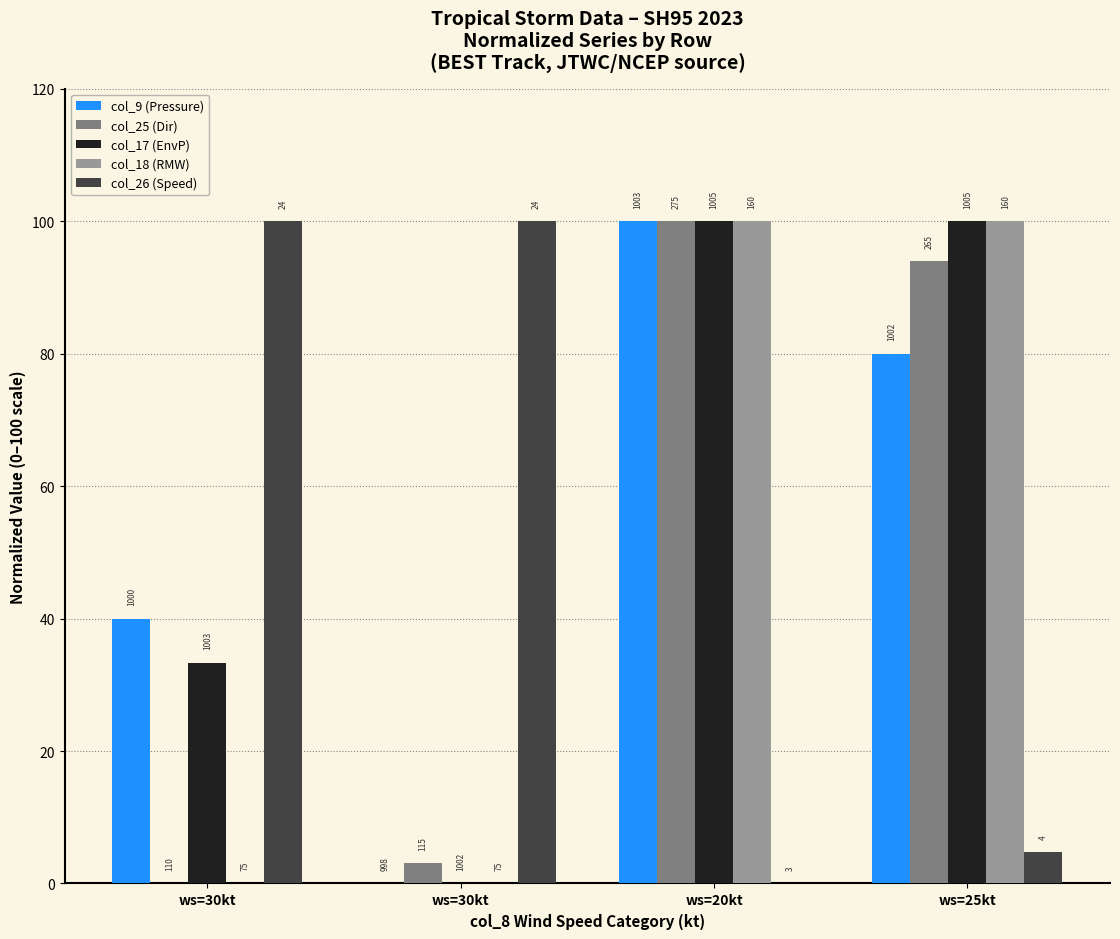

Which category has the highest value across all series?

ws=20kt